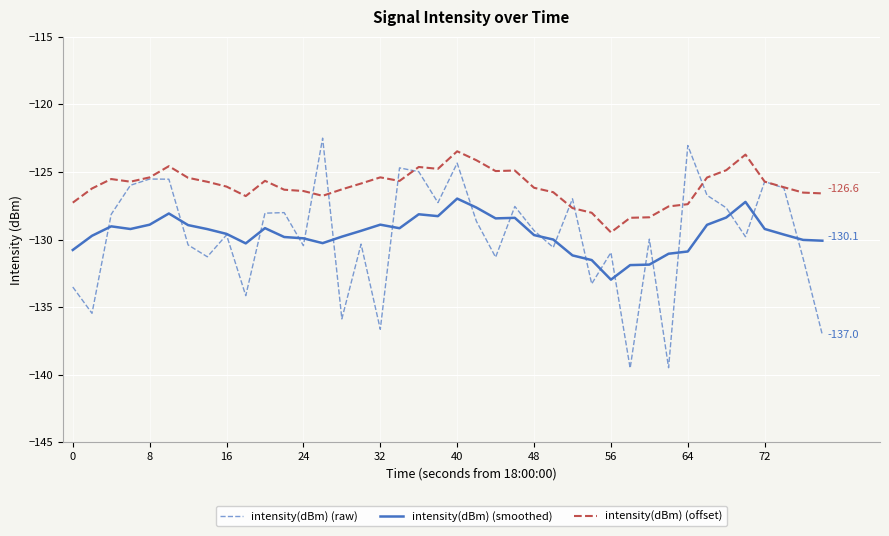

What is the maximum value for intensity(dBm) (offset)?

-123.5